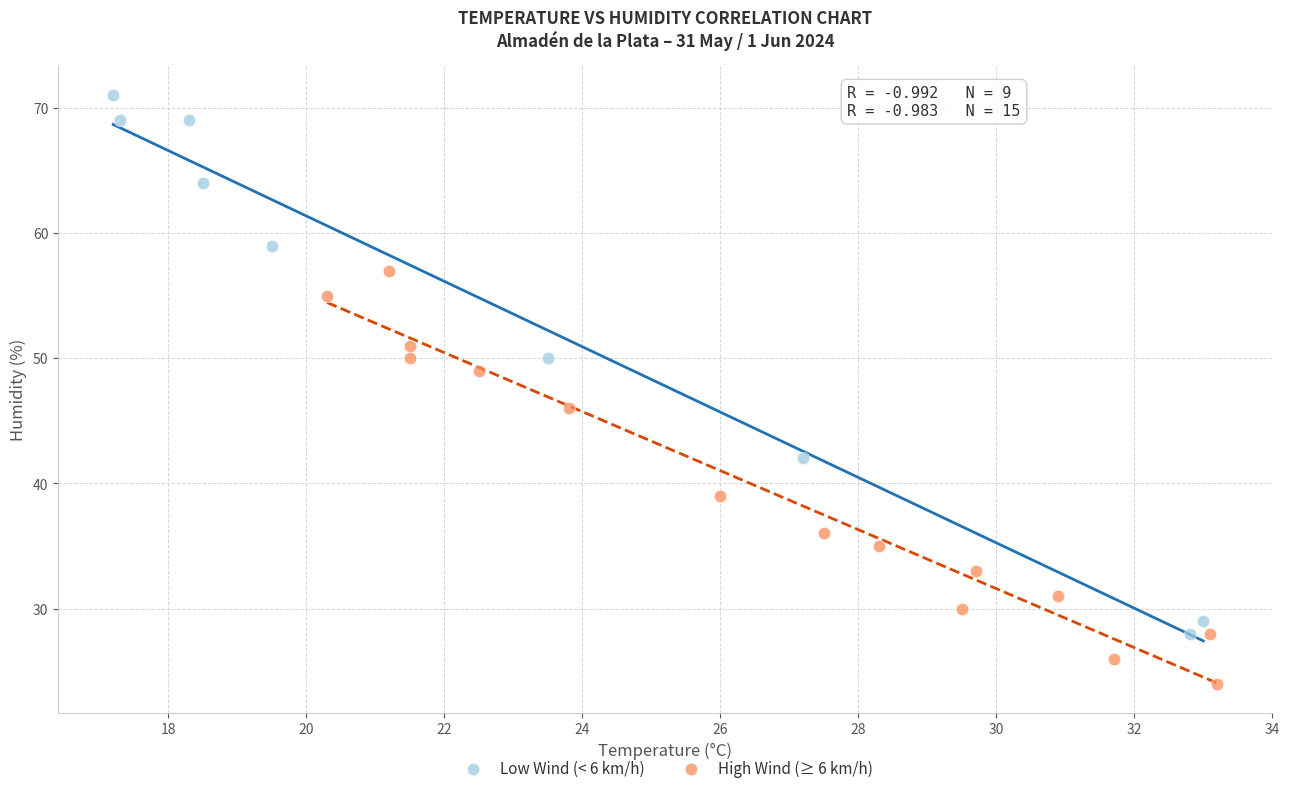

What are all the series names shown in the legend?

Low Wind (< 6 km/h), High Wind (≥ 6 km/h)